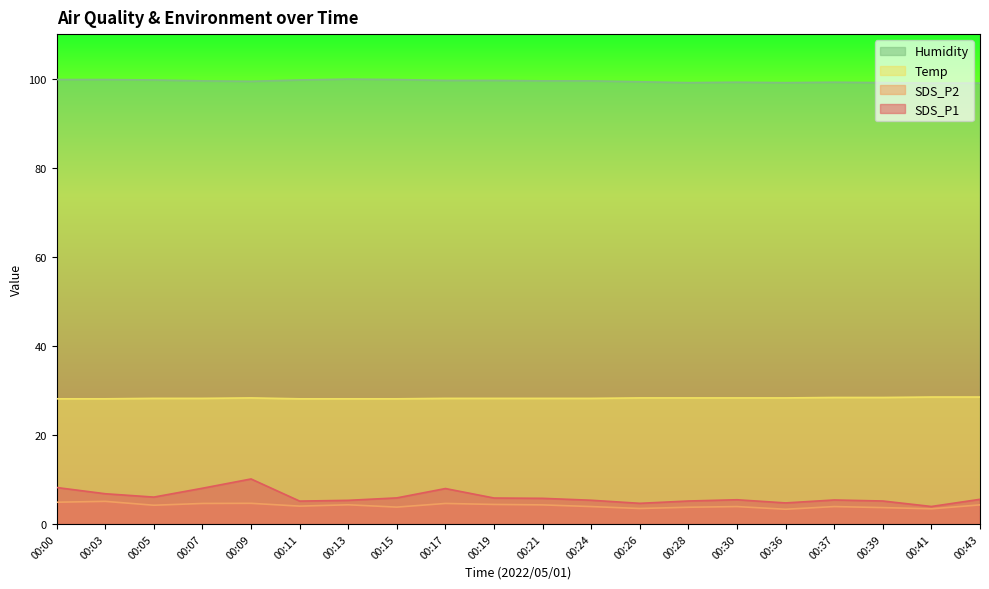

True or false: Humidity has a value of 67.0 at 00:19.

False